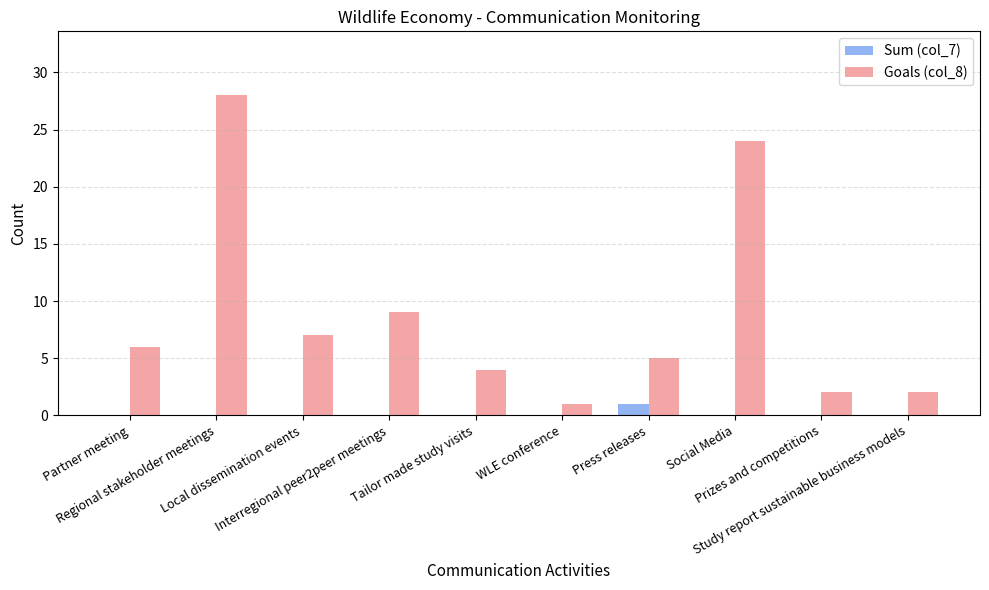

What is the maximum value shown in the chart?

28